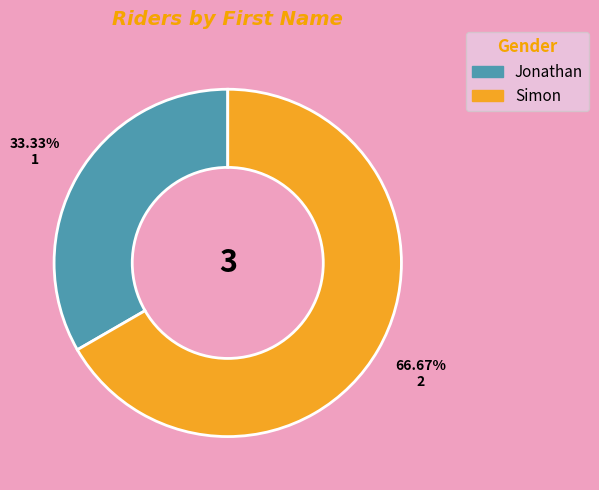

Which has a higher value, Jonathan or Simon?

Simon